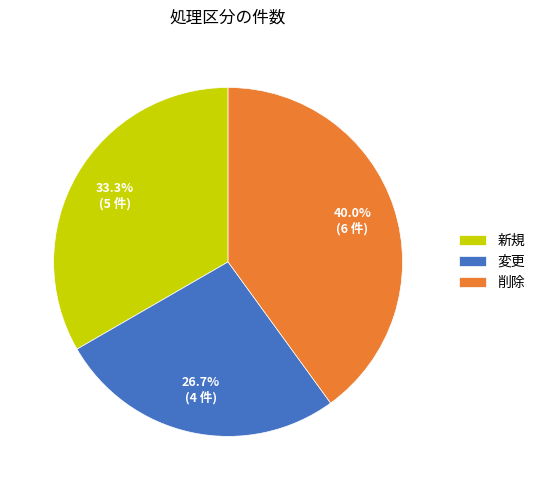

Is it true that 削除 is 34% of the pie?

False